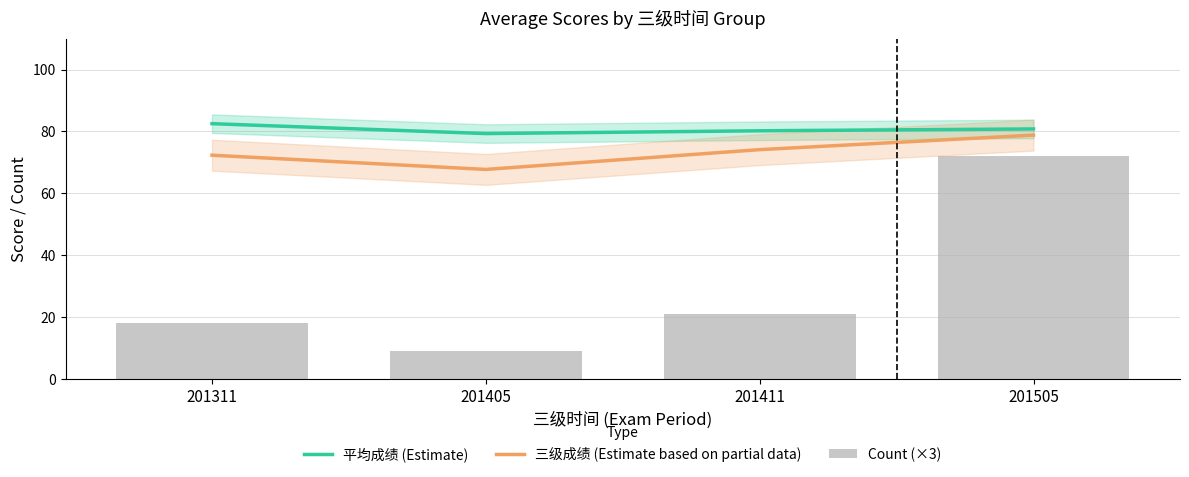

What is the value of the 三级成绩 (Estimate based on partial data) bar at the 4th from the left?

78.8